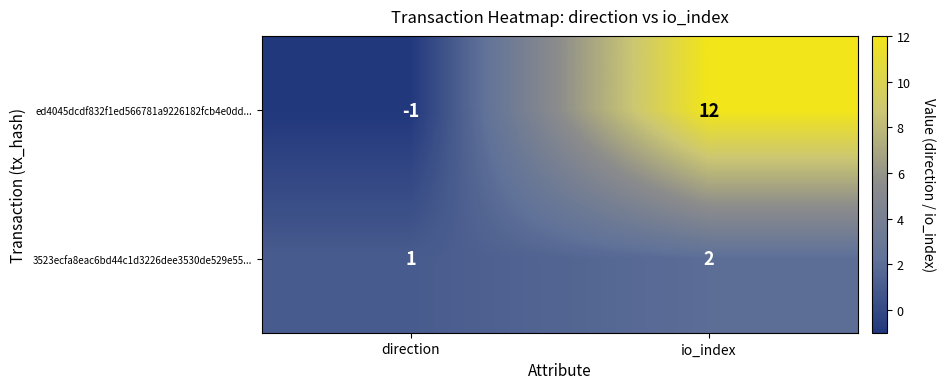

Count the number of data series in this chart.

2